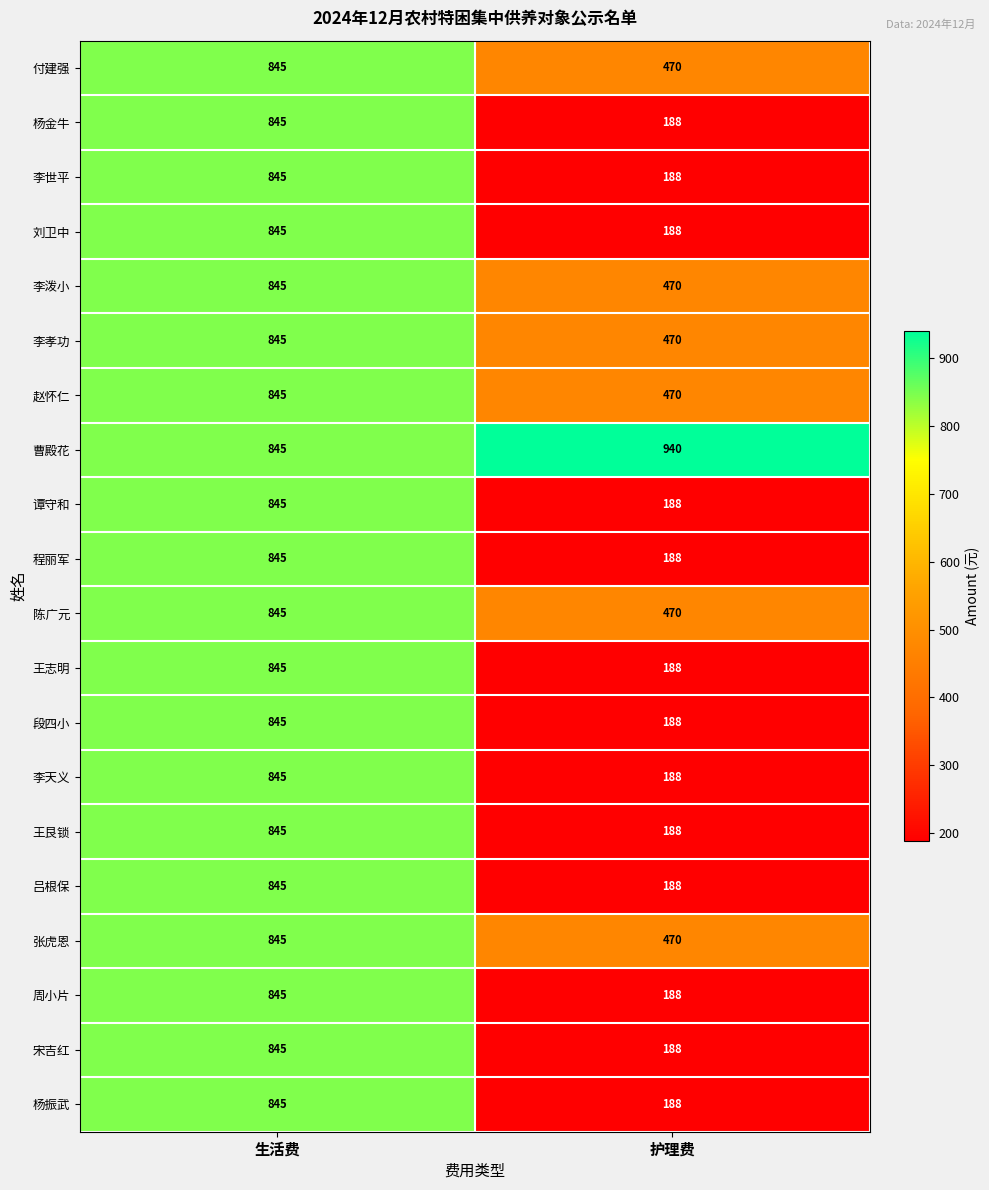

True or false: 付建强 has a value of 845 at 生活费.

True